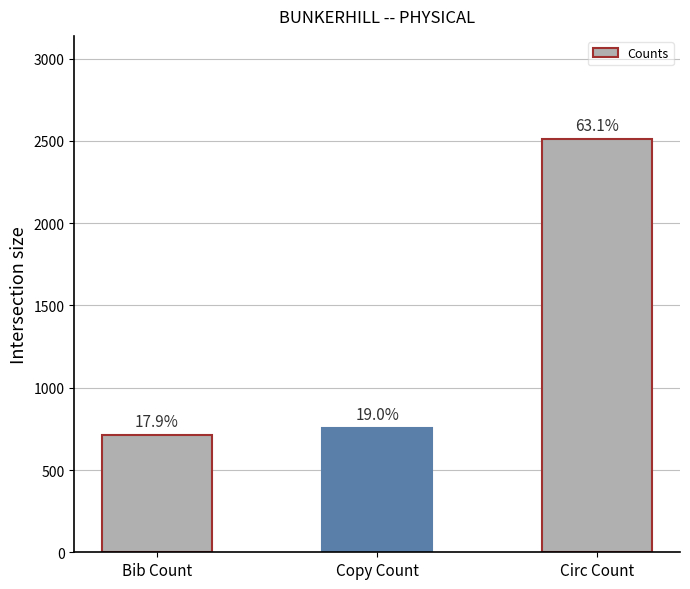

How many bars are there in total?

3